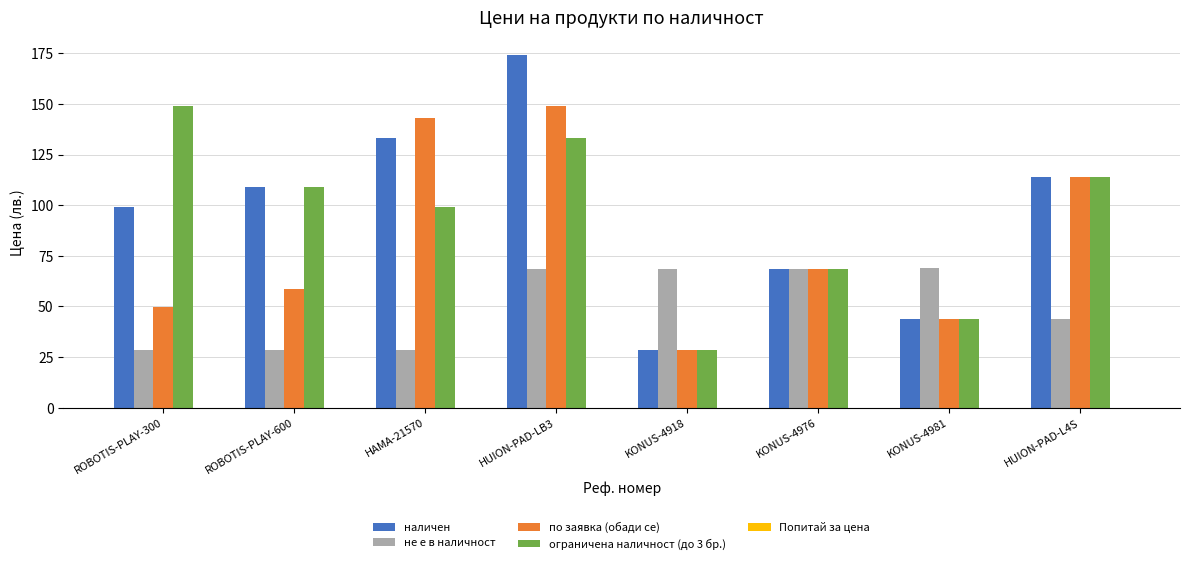

Rank the categories by по заявка (обади се) value from lowest to highest.

KONUS-4918, KONUS-4981, ROBOTIS-PLAY-300, ROBOTIS-PLAY-600, KONUS-4976, HUION-PAD-L4S, HAMA-21570, HUION-PAD-LB3